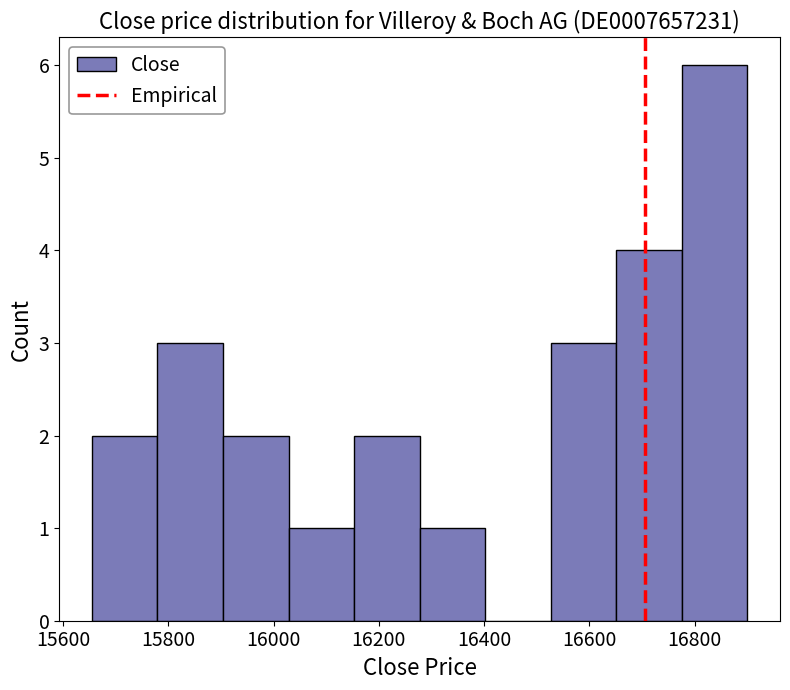

Which range on the x-axis has the tallest bar?

16780 to 16900